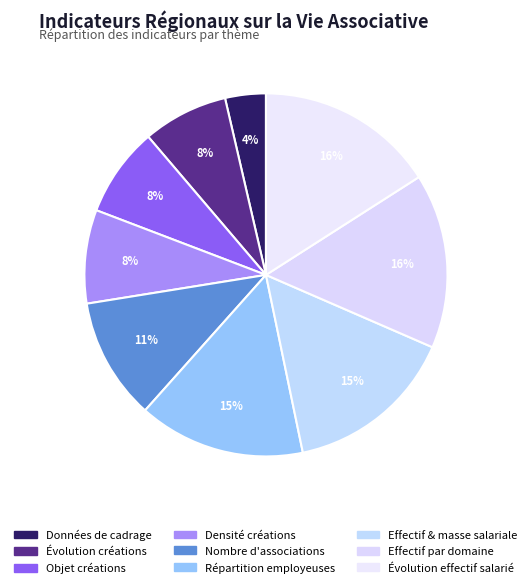

How many slices are in this pie chart?

9